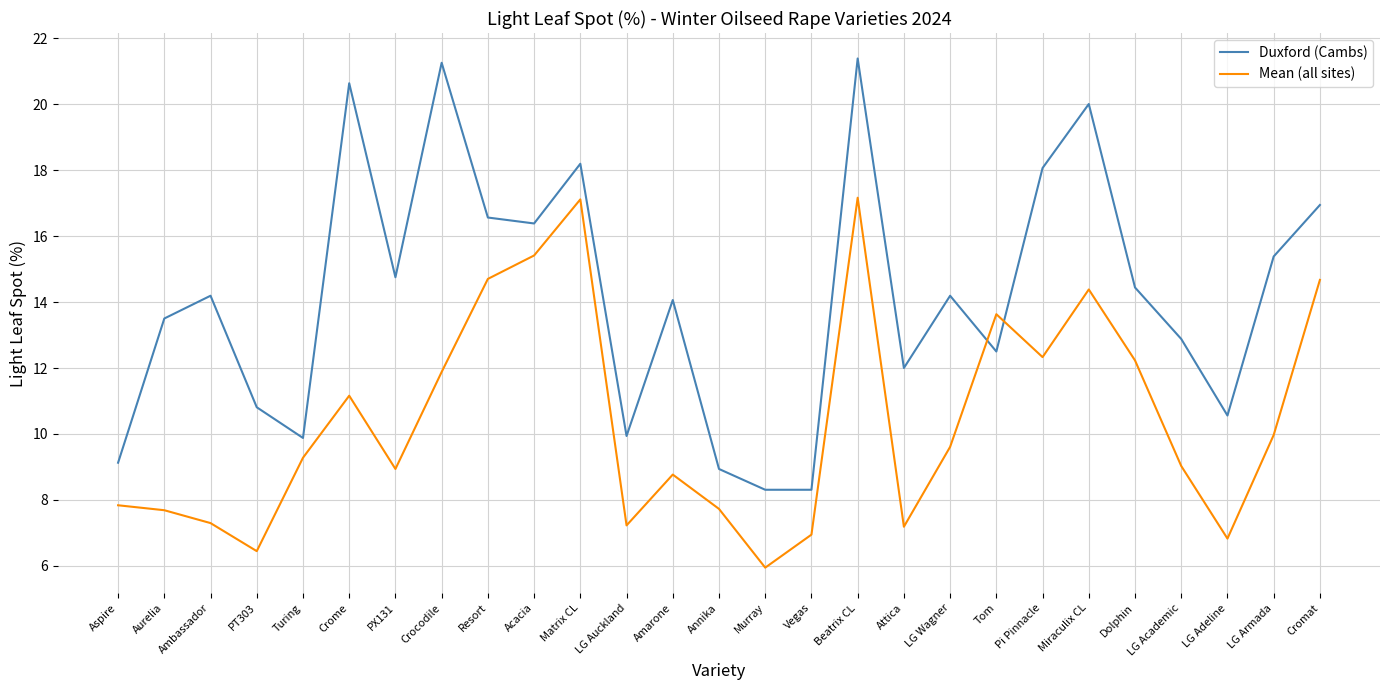

True or false: Mean (all sites) has a value of 2.4 at Aspire.

False